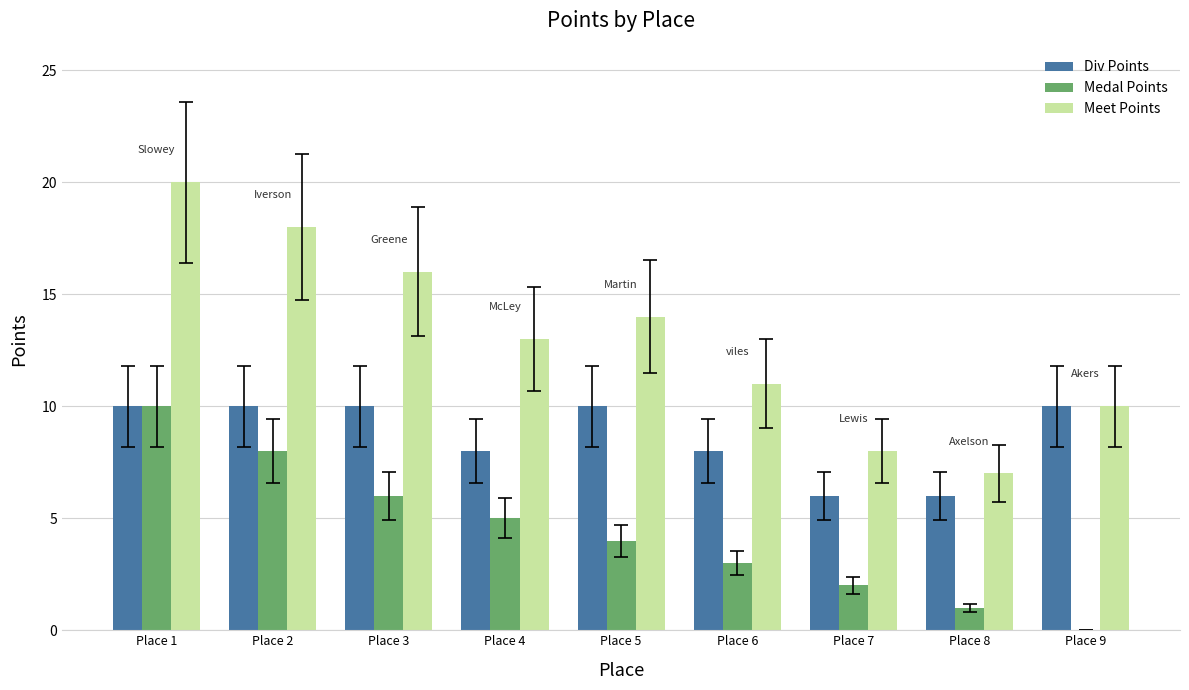

Are the bars horizontal?

No